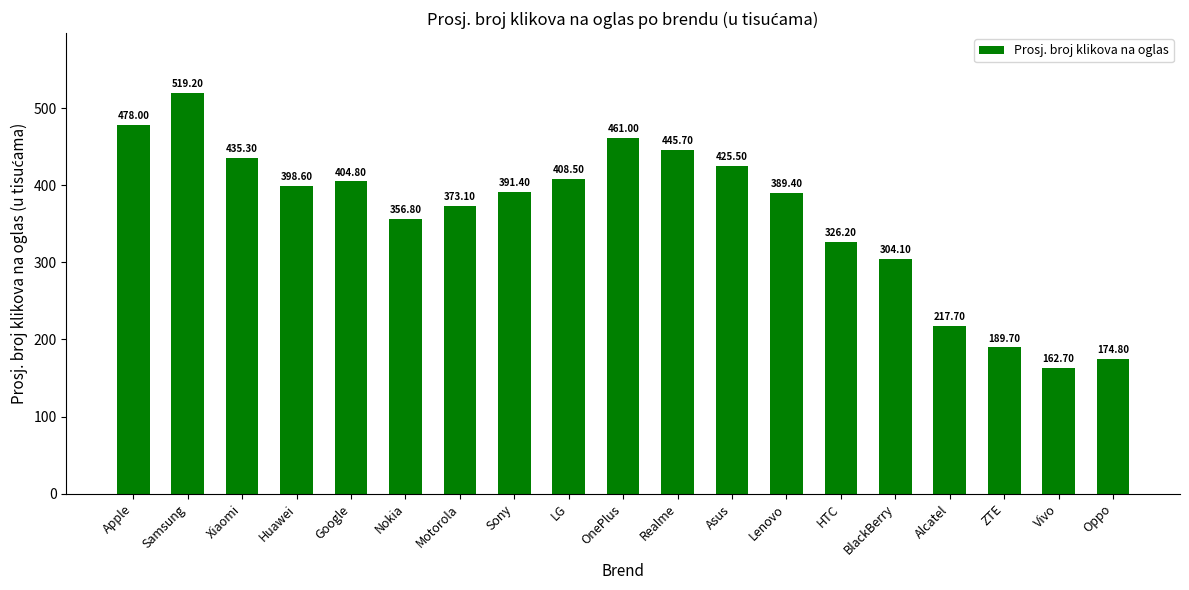

Reading left to right, list all the values displayed in this chart.

478.0	519.2	435.3	398.6	404.8	356.8	373.1	391.4	408.5	461.0	445.7	425.5	389.4	326.2	304.1	217.7	189.7	162.7	174.8